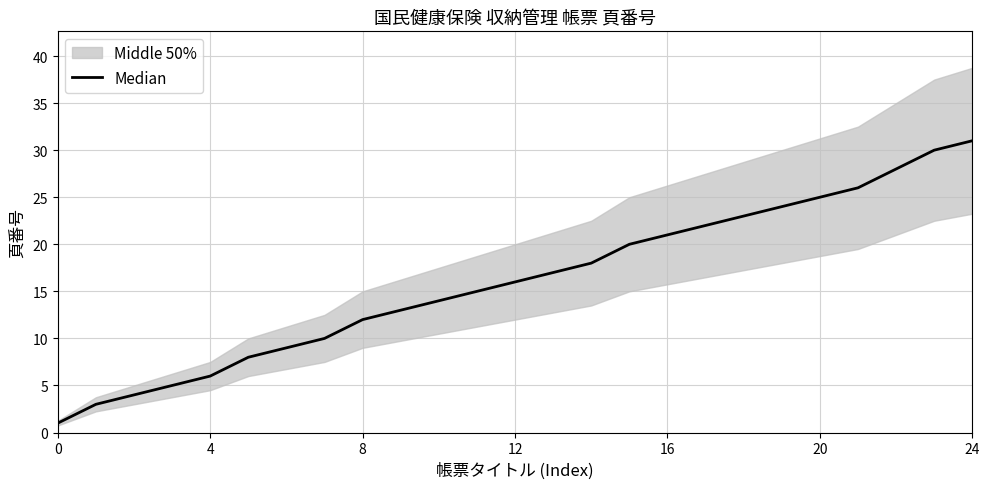

Reading left to right, extract all data points from this chart.

1	3	4	5	6	8	9	10	12	13	14	15	16	17	18	20	21	22	23	24	25	26	28	30	31